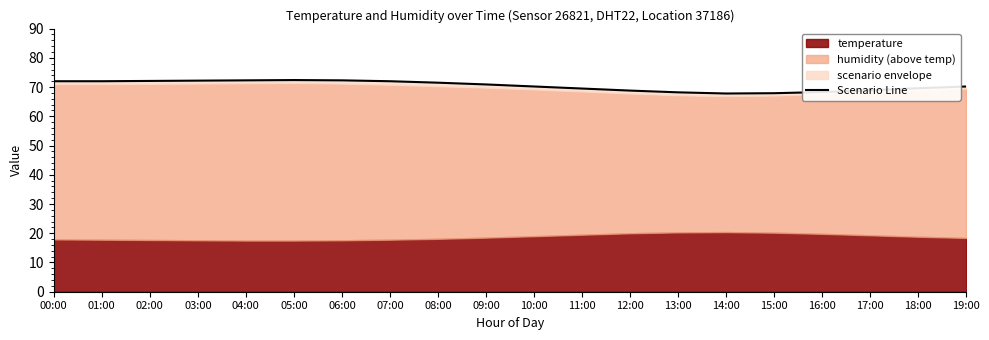

What is the ratio of the value at 05:00 to the value at 08:00?

1.0